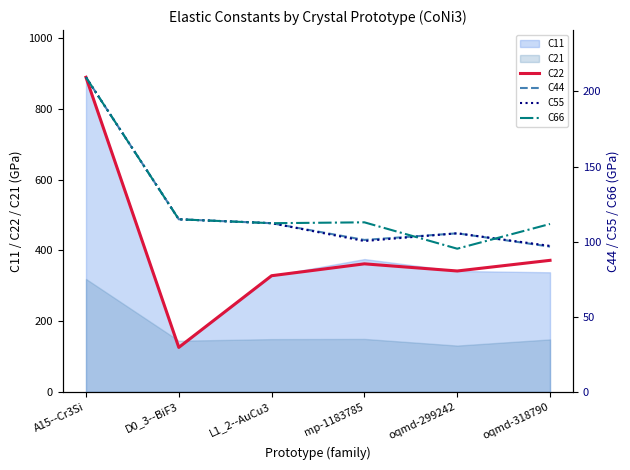

The C44 series shows 132.6 at oqmd-318790. True or false?

False